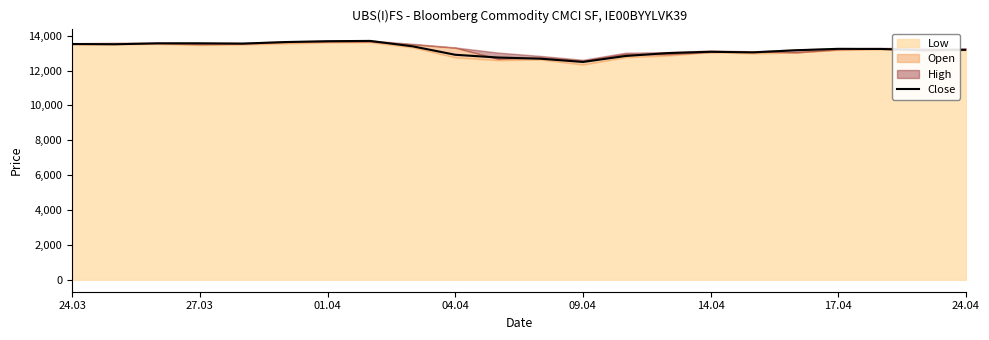

What is the minimum value for Close?

12494